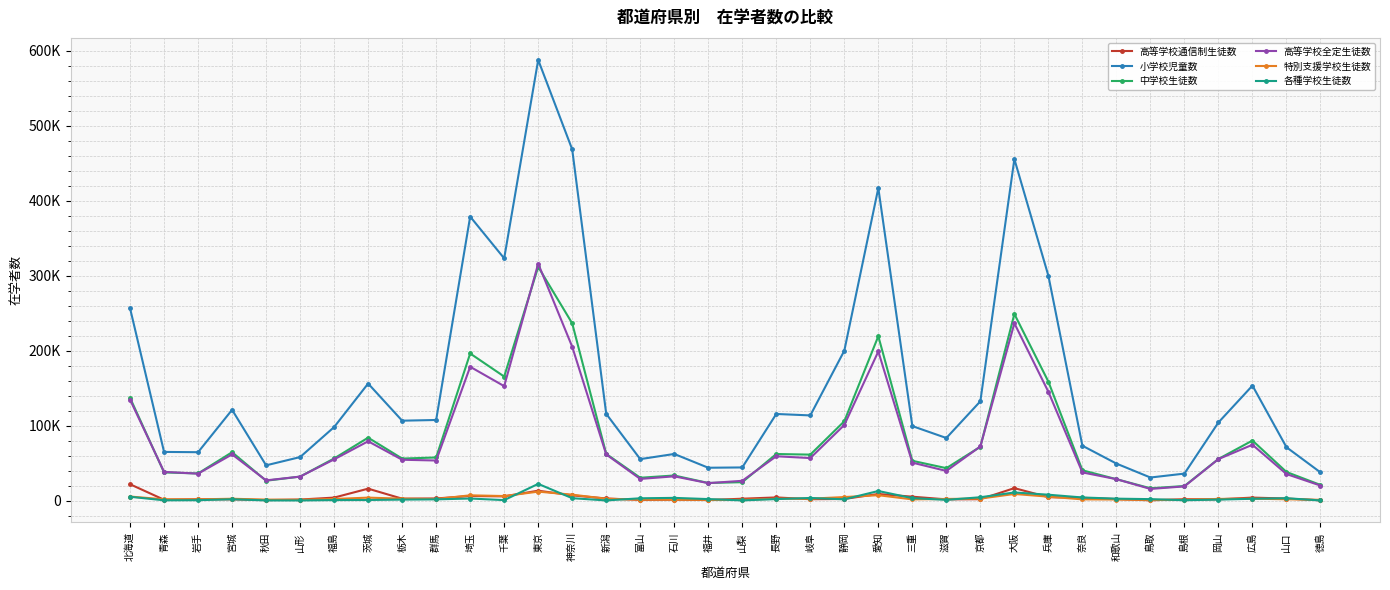

At which category does 小学校児童数 reach its first local peak?

宮城